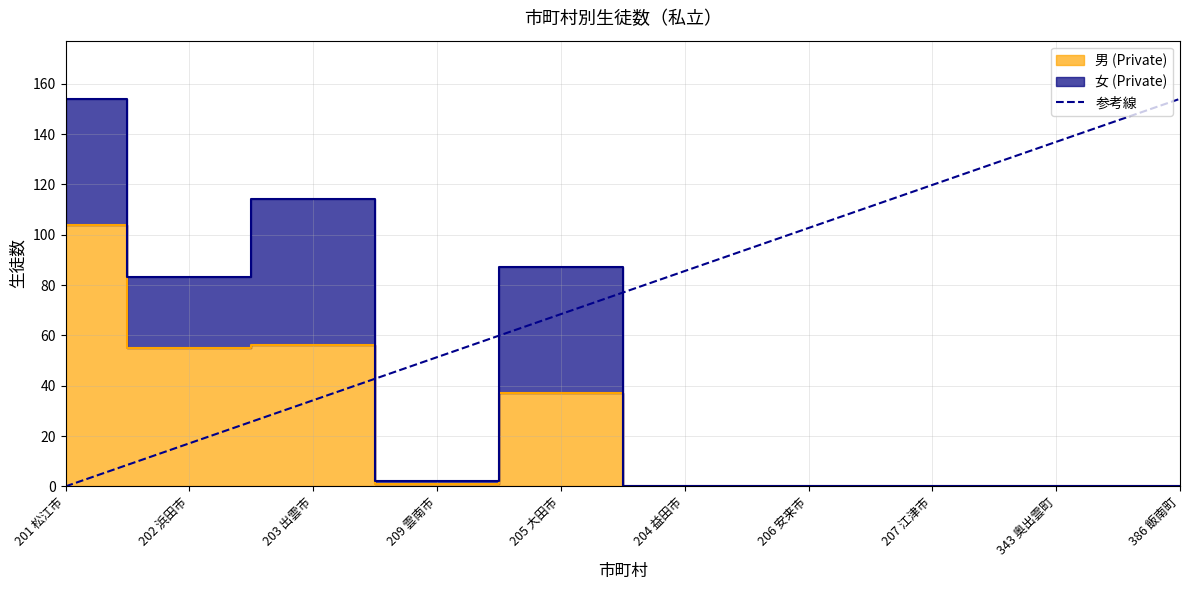

Is it true that the value at 205 大田市 is 68.4?

True